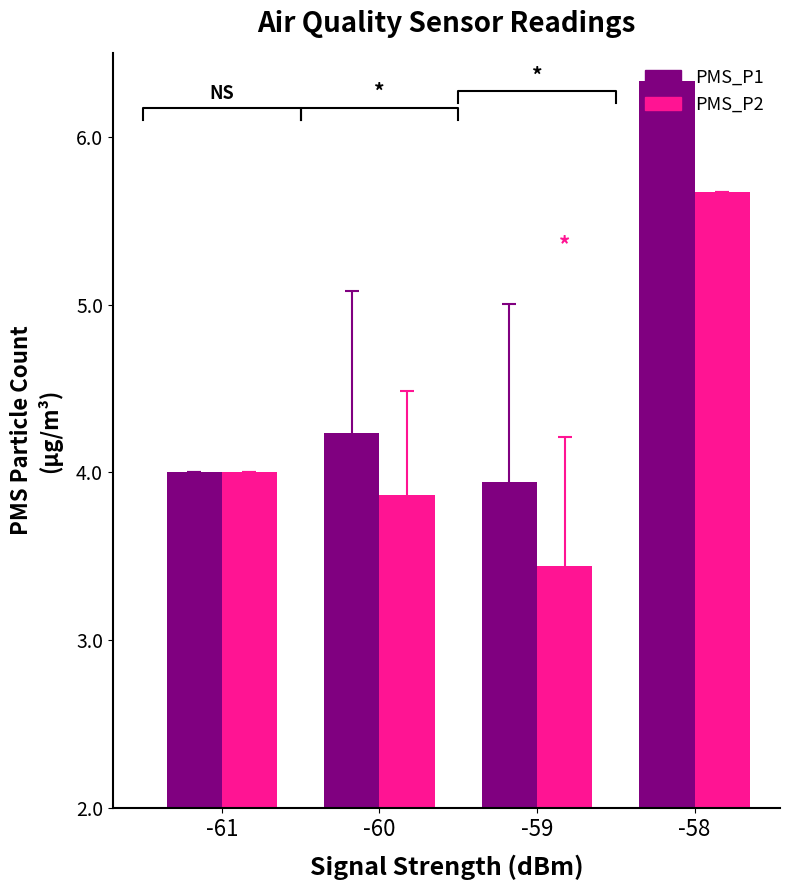

What is the sum of the PMS_P1 values at -59 and -61?

7.9